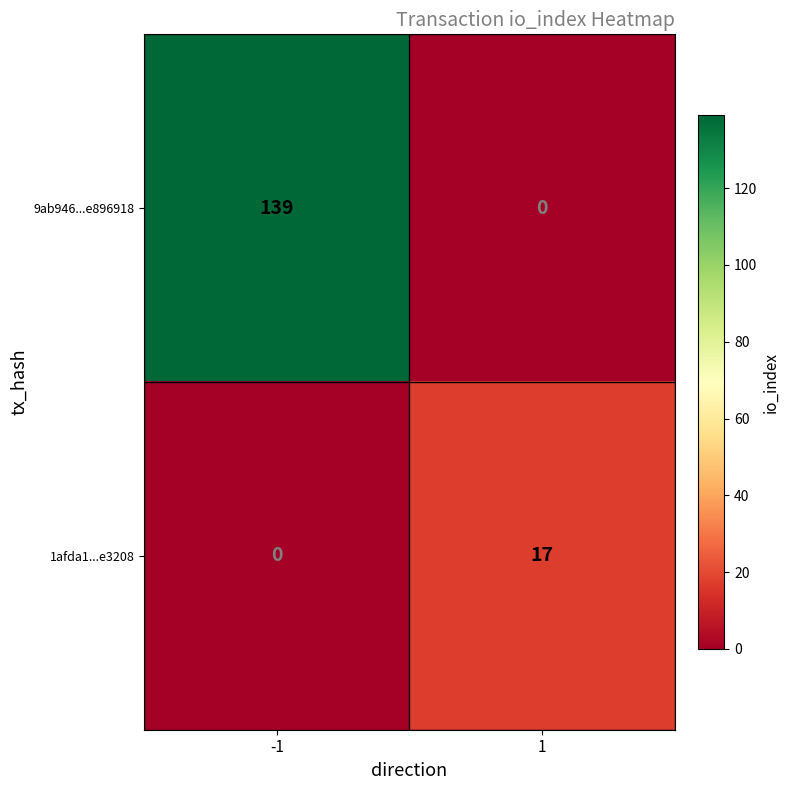

What is the difference between the highest and lowest values at 1?

17